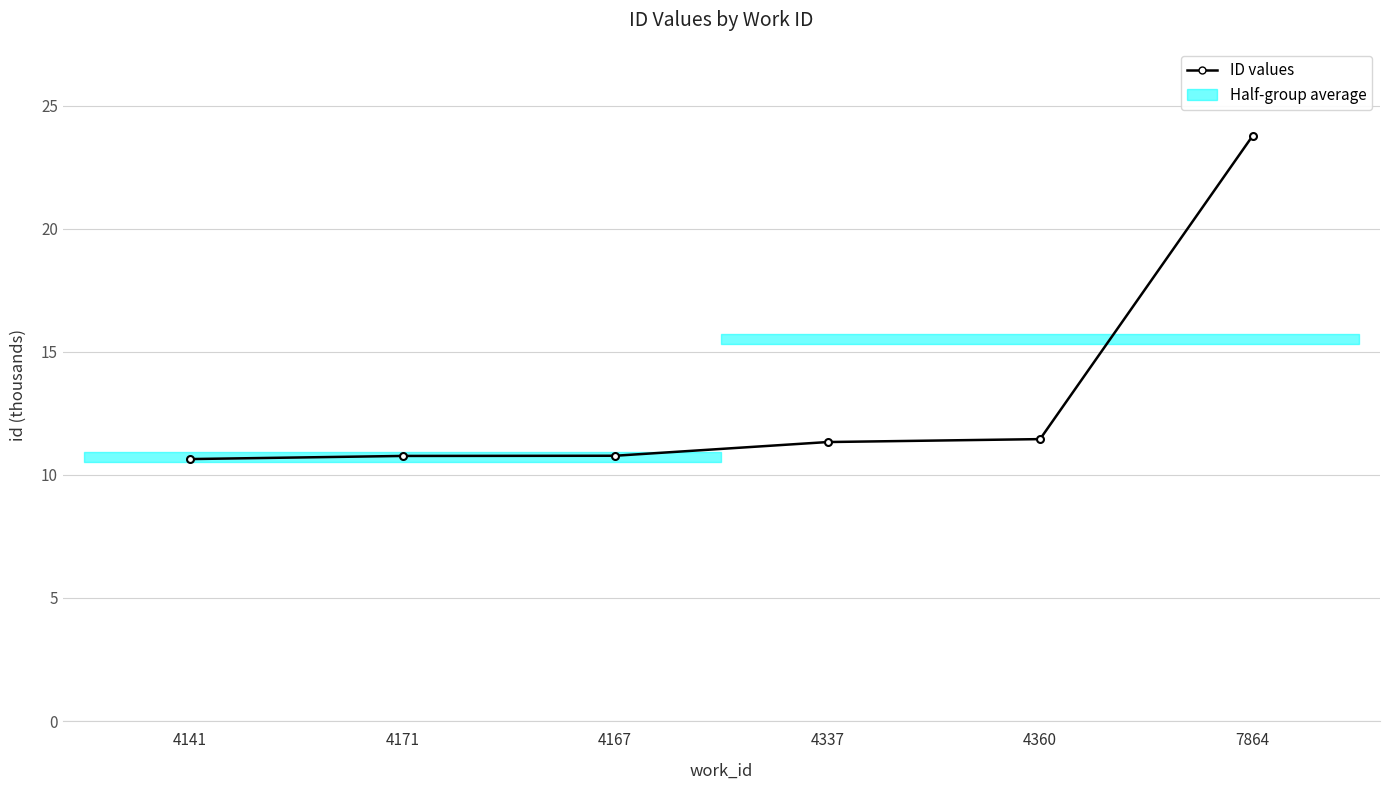

What is the label of the 5th point from the right?

4171